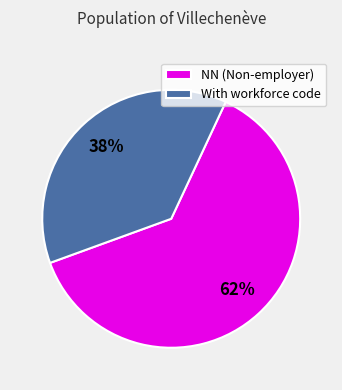

Which category accounts for the majority?

NN (Non-employer)